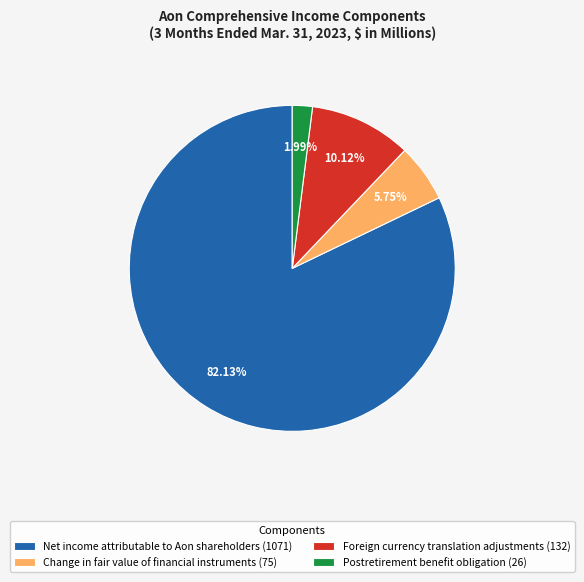

What percentage is the Net income attributable to Aon shareholders slice, to the nearest percent?

82%